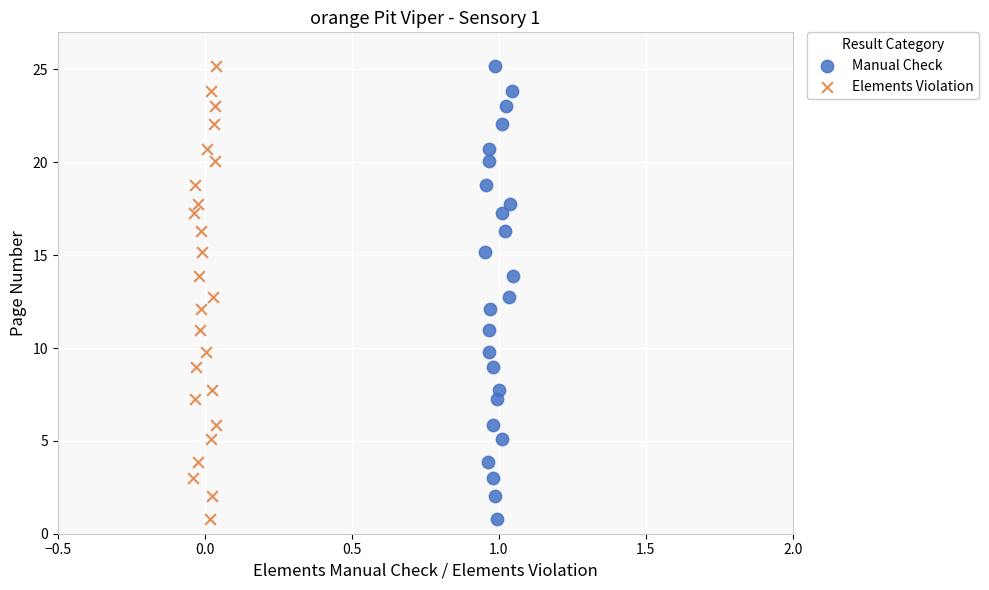

What are all the series names shown in the legend?

Manual Check, Elements Violation